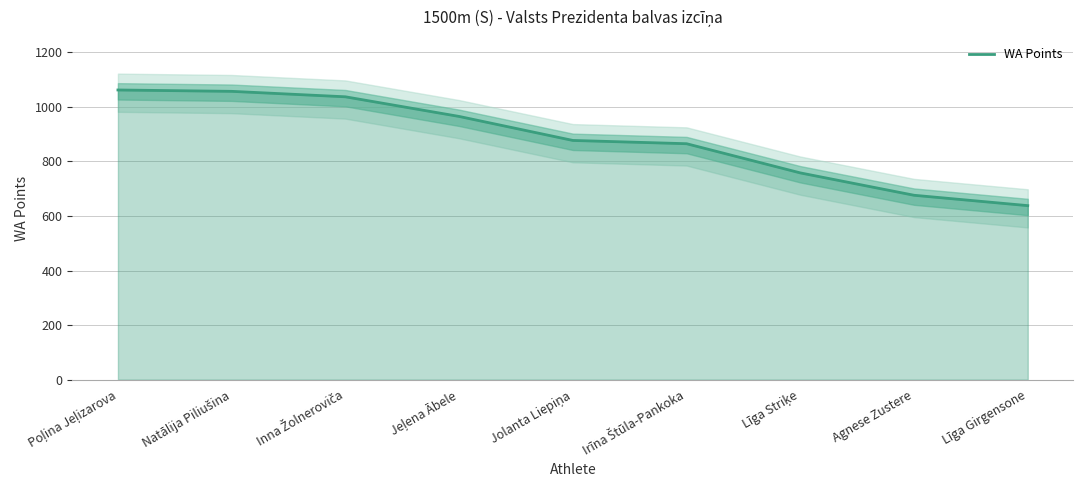

What is the ratio of the value at Irīna Štūla-Pankoka to the value at Jolanta Liepiņa?

1.0